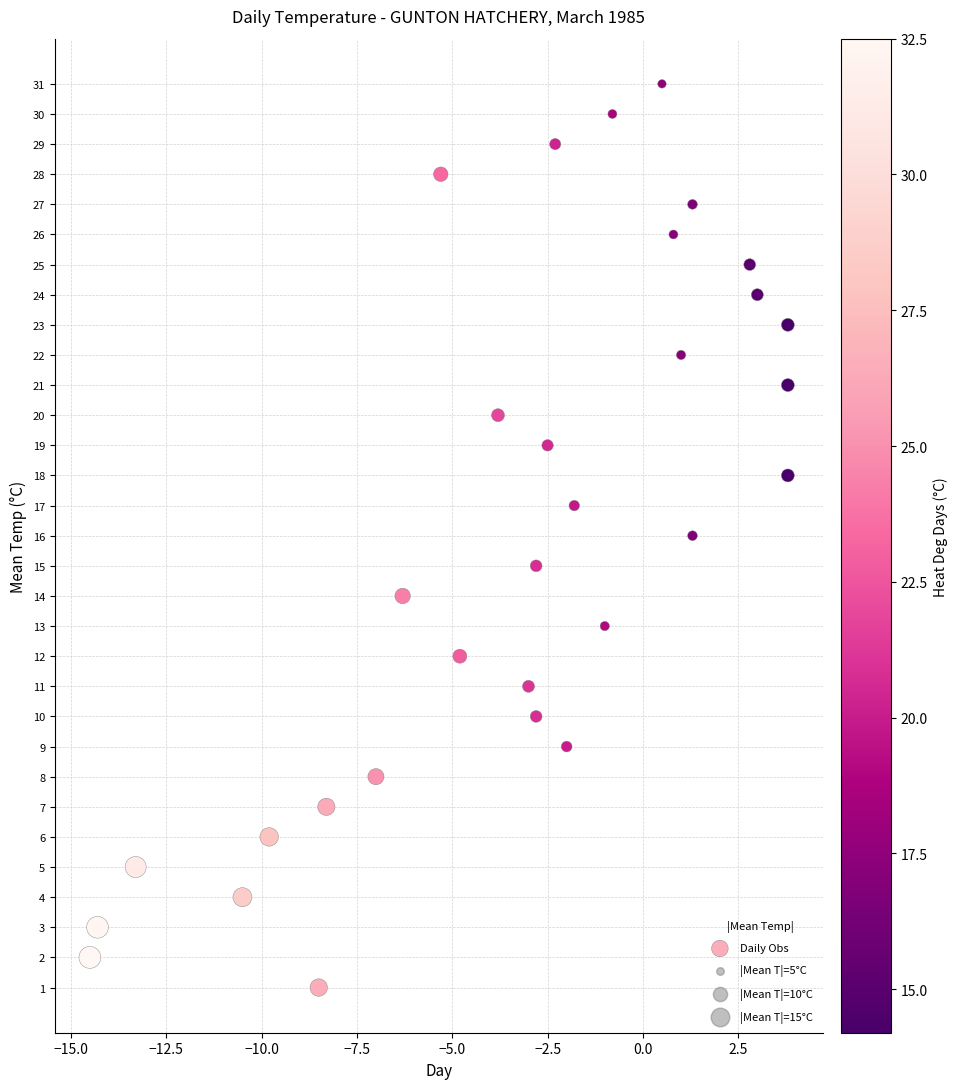

What is the range of Y values (max minus min)?

30